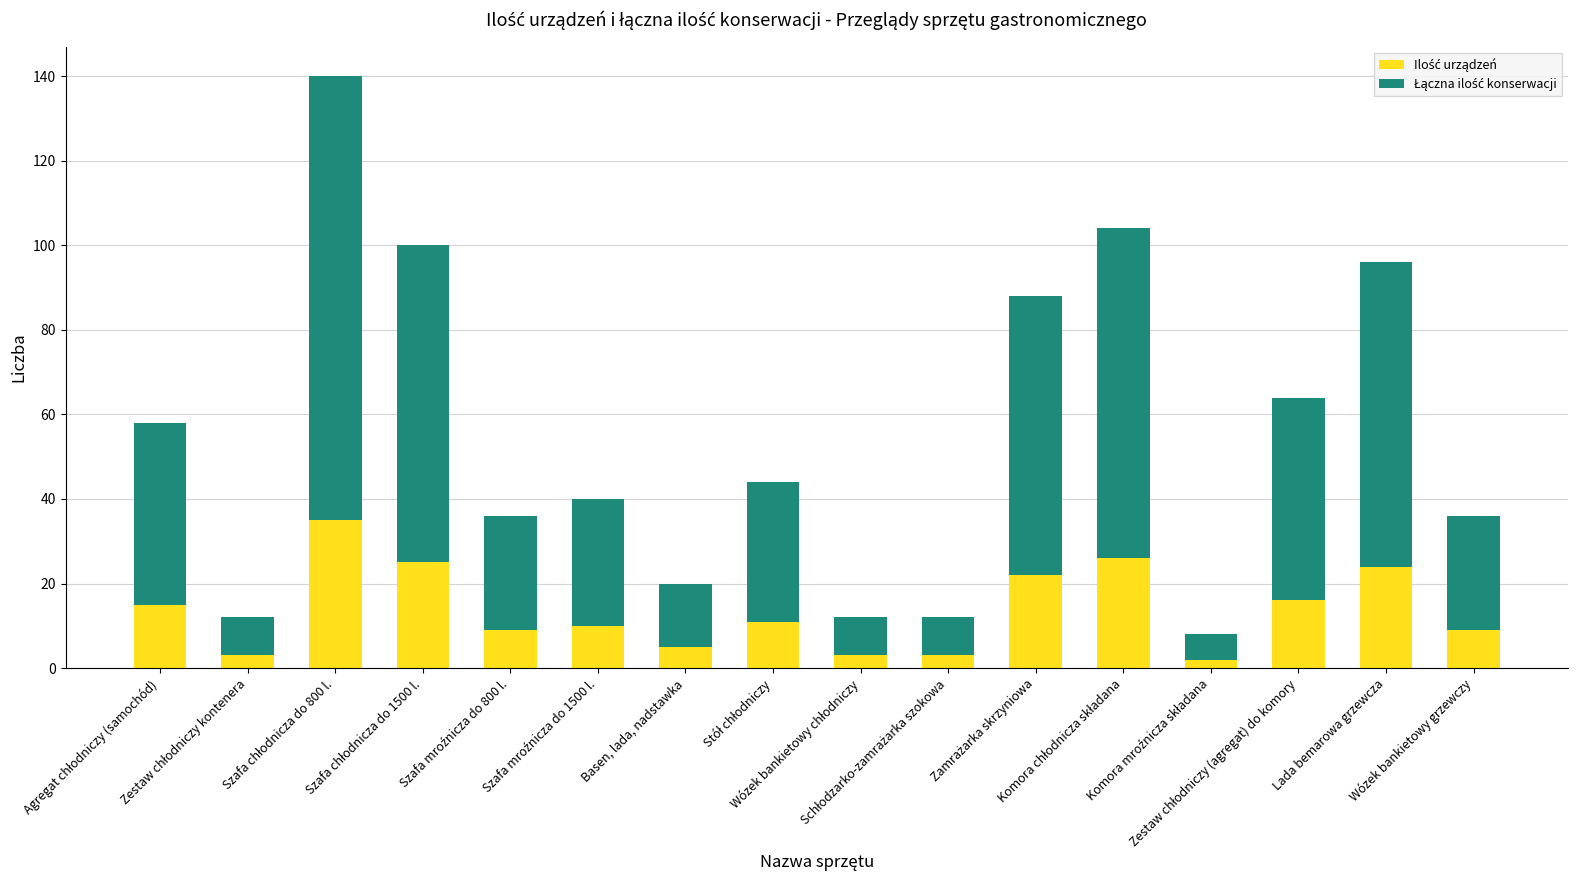

How many bars are there in total?

16